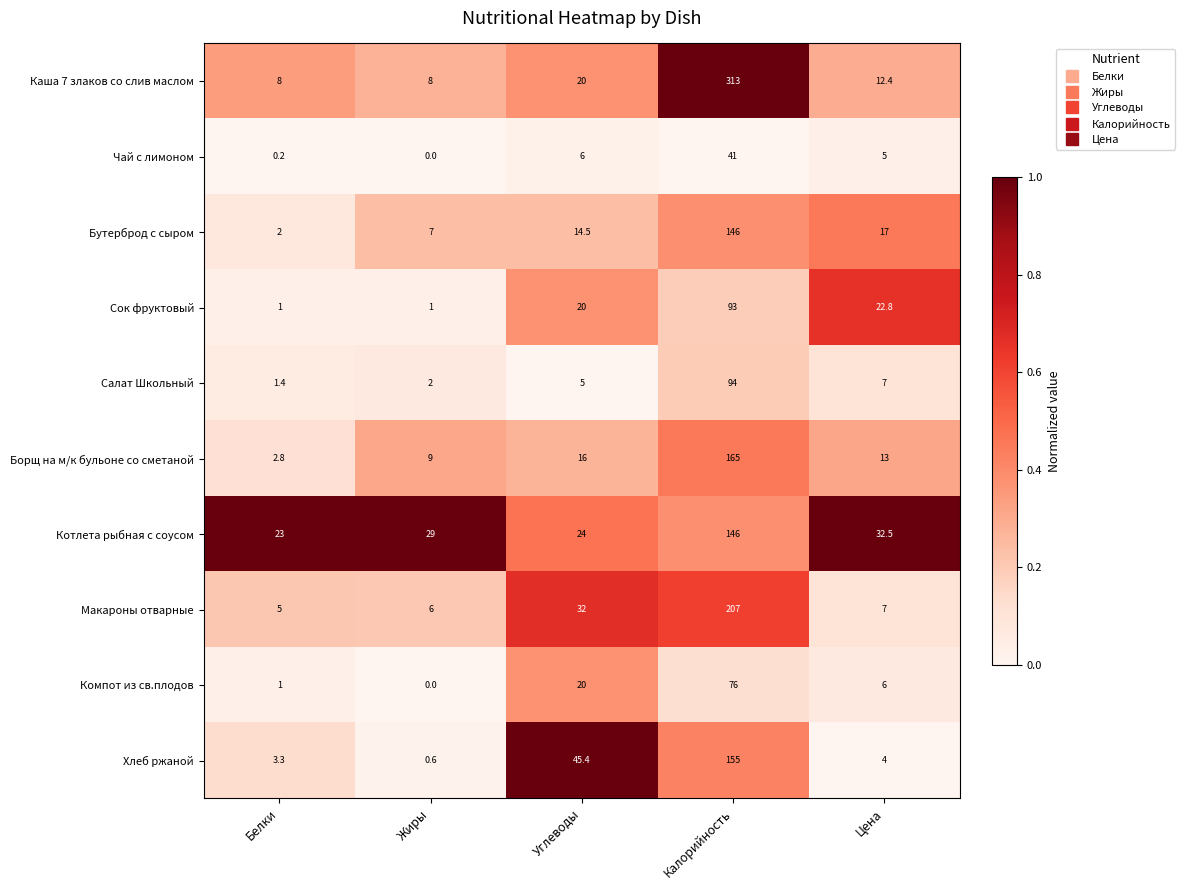

What is the spread (max minus min) of values at Калорийность?

272.0